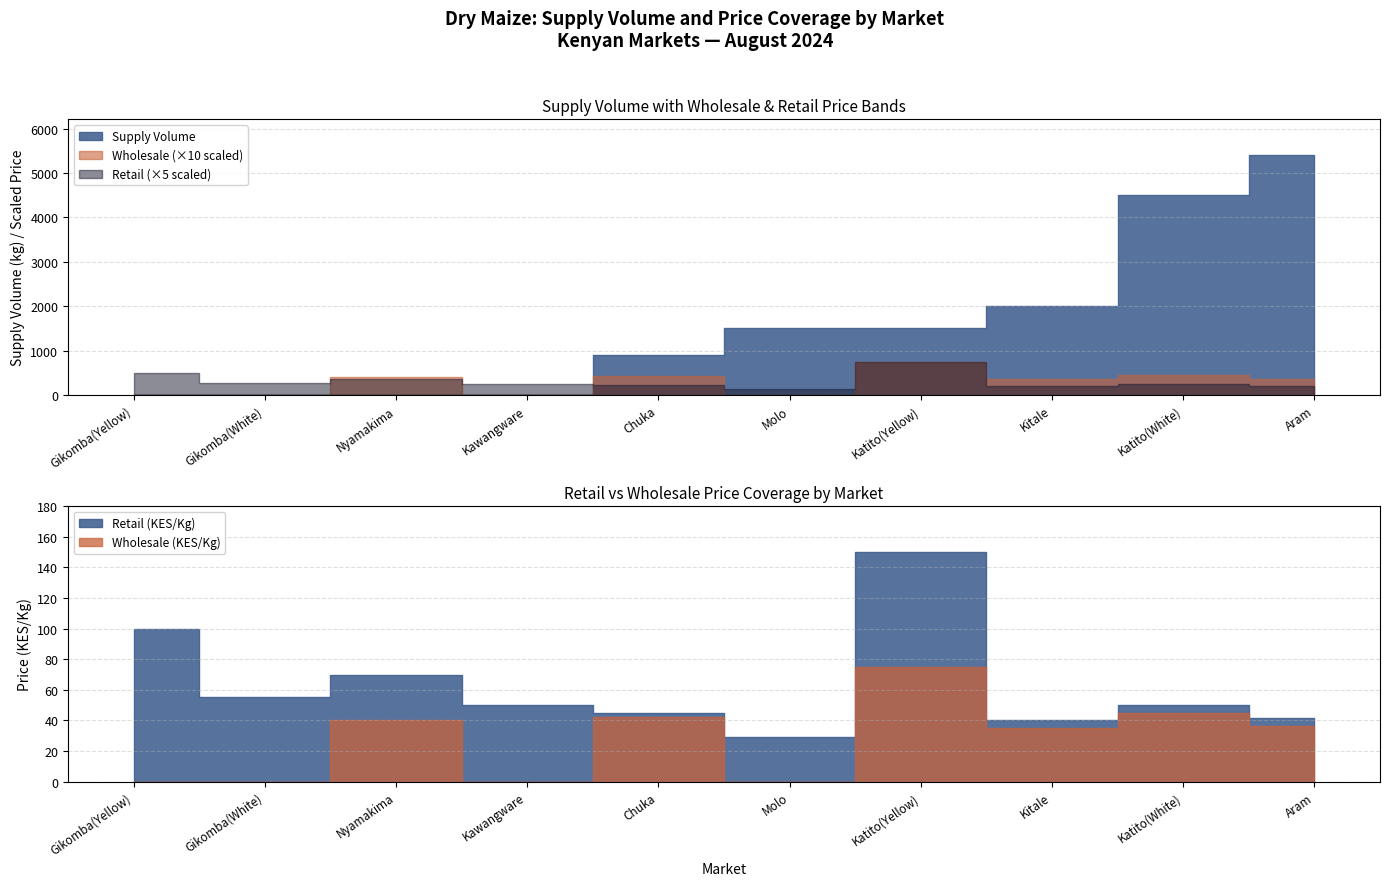

What is the greatest value displayed?

5400